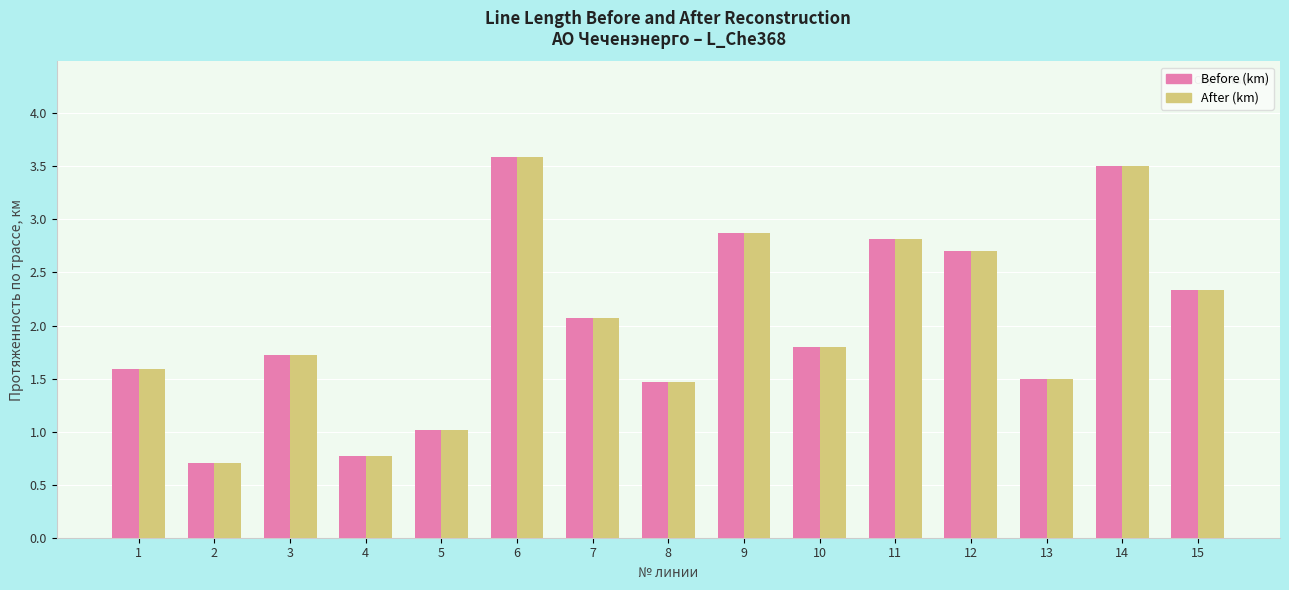

What is the sum of the Before (km) values at 6 and 13?

5.1